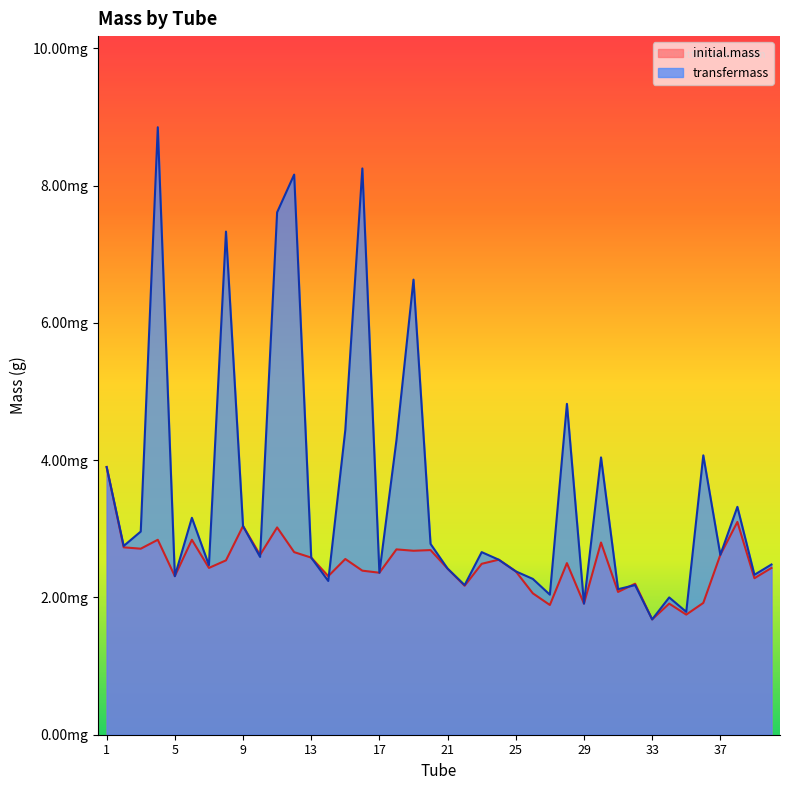

Between 21 and 34, which series saw the biggest shift?

initial.mass